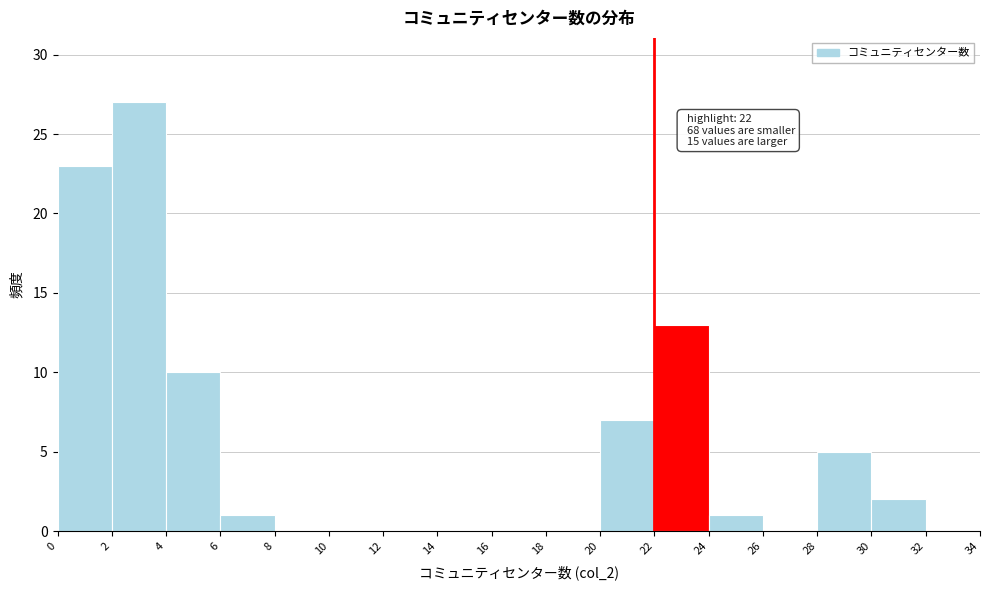

Over which range of the x-axis is the bar tallest?

2 to 4